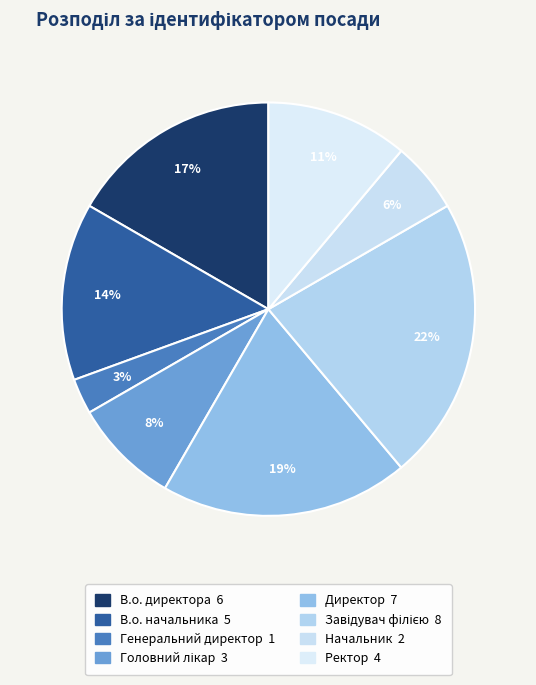

Count the number of slices in the pie.

8